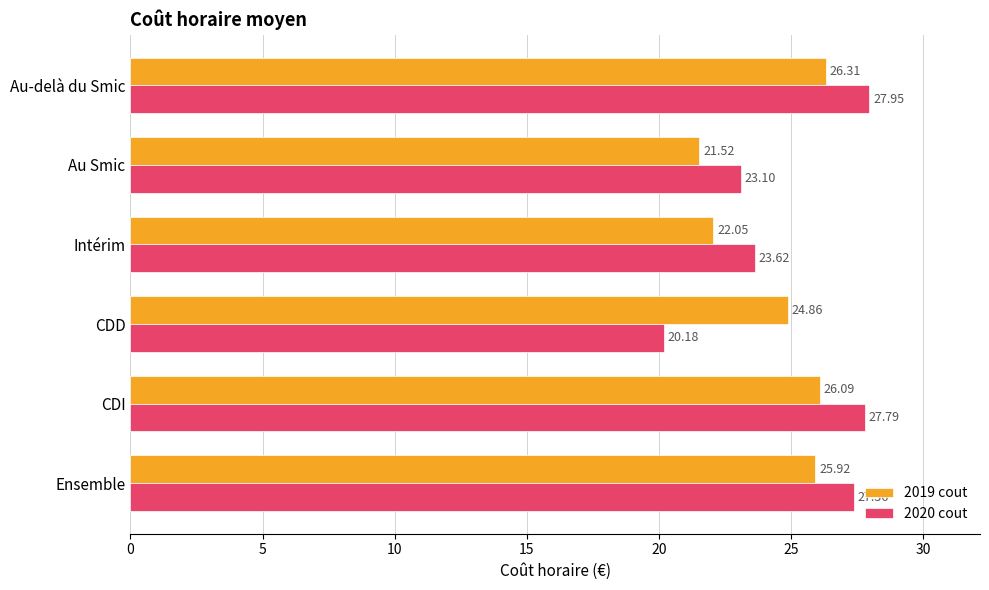

Which series changed the most between Au Smic and Au-delà du Smic?

2020 cout